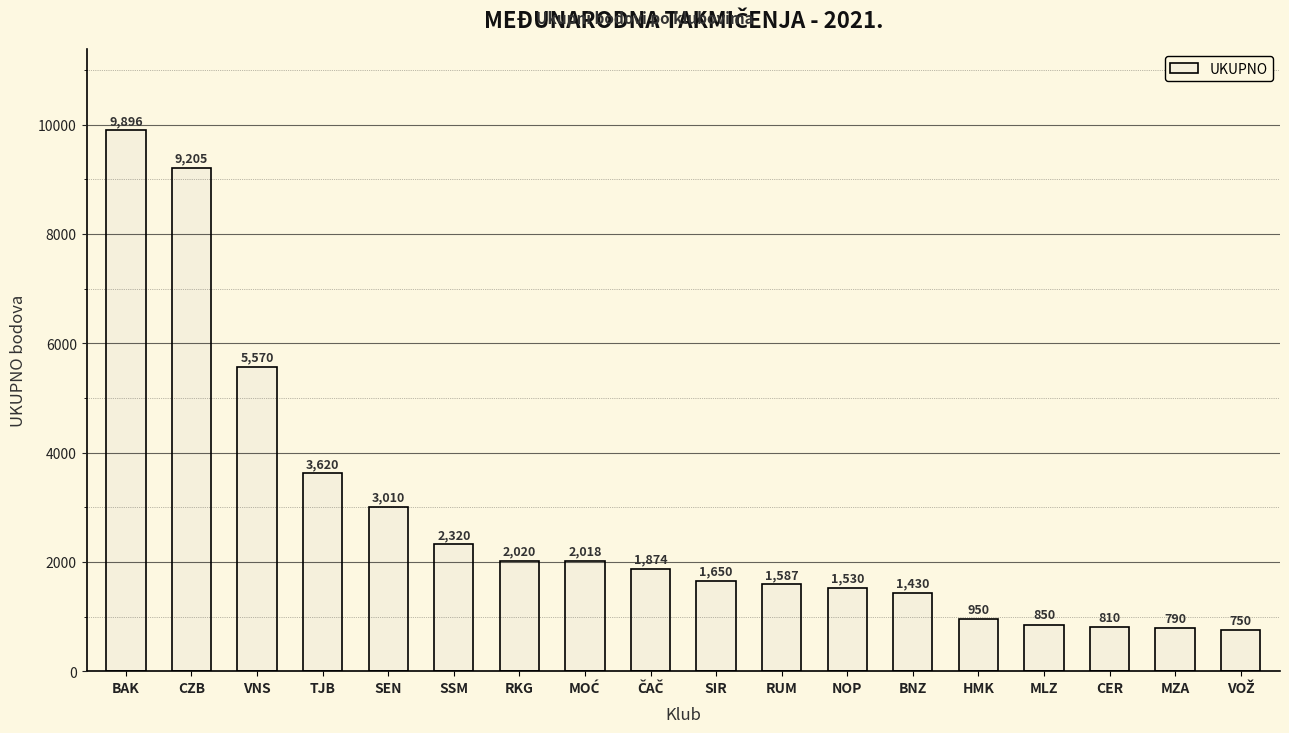

The value at VNS is 3415. True or false?

False